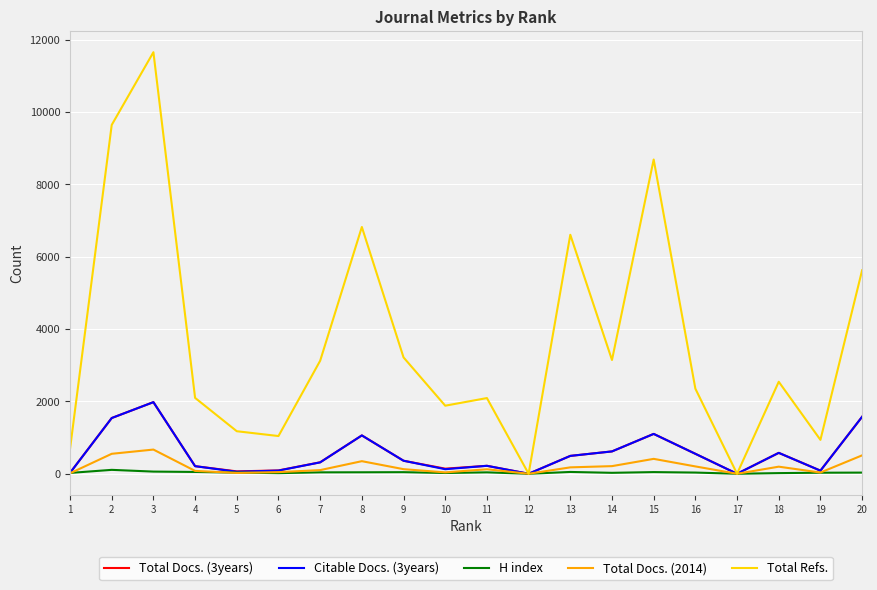

Which series has the largest range (max minus min)?

Total Refs.